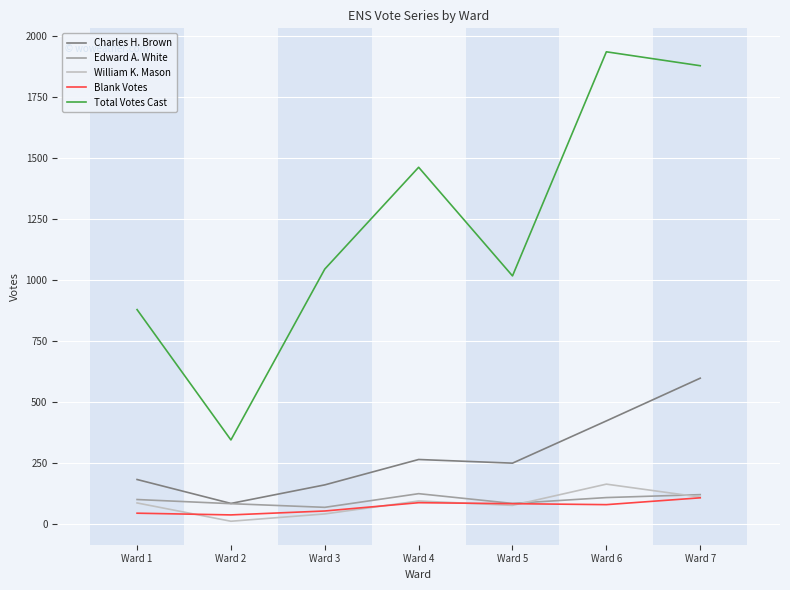

True or false: Total Votes Cast and Edward A. White intersect in this chart.

False